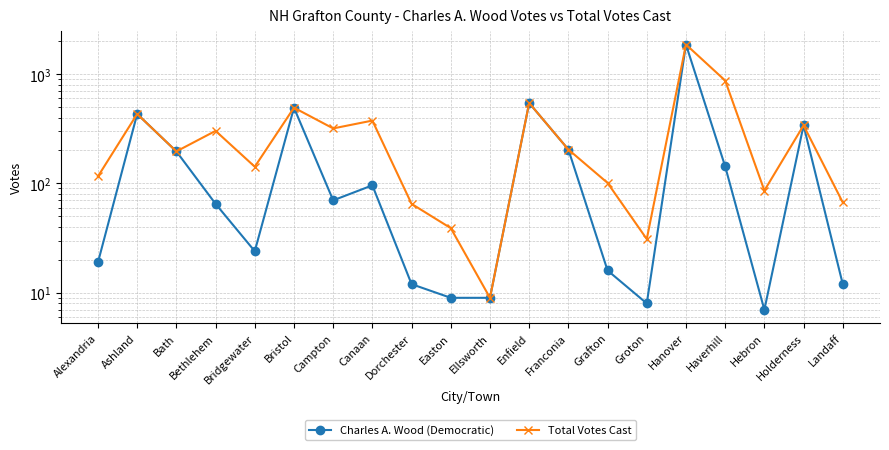

The value of Total Votes Cast at Enfield is 262. True or false?

False